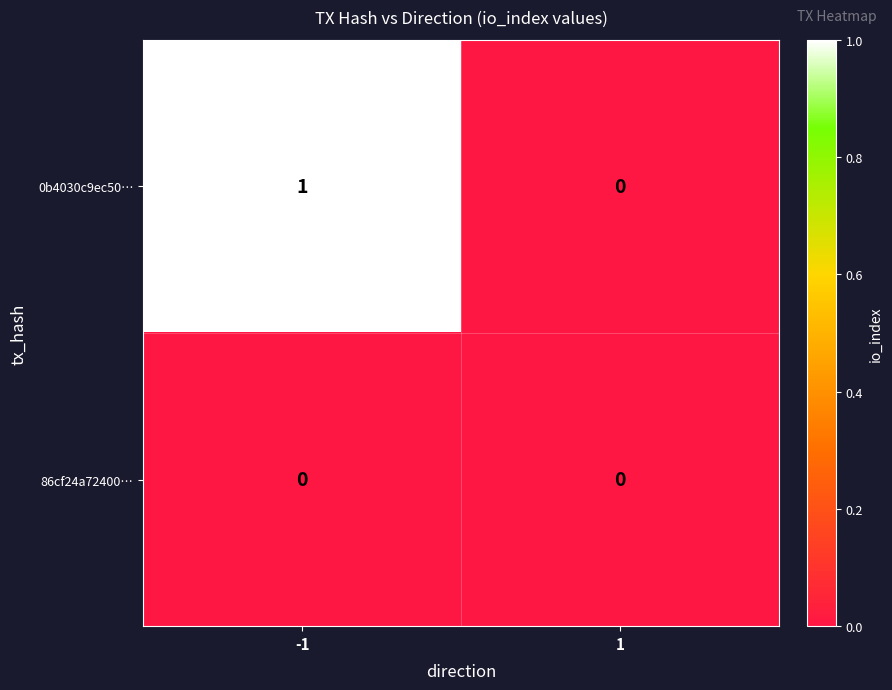

The value of 0b4030c9ec50… at 1 is 1. True or false?

False